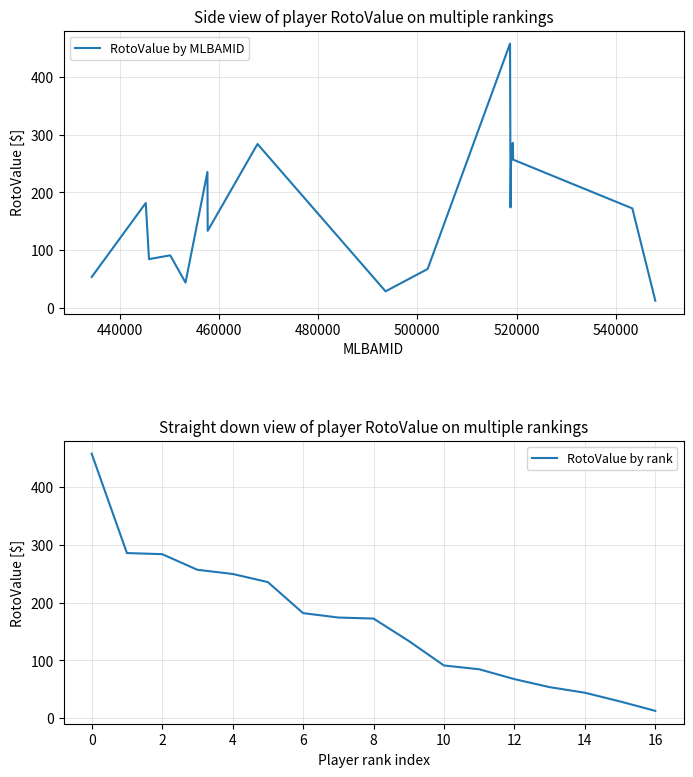

What is the lowest value of the RotoValue by MLBAMID series?

12.7